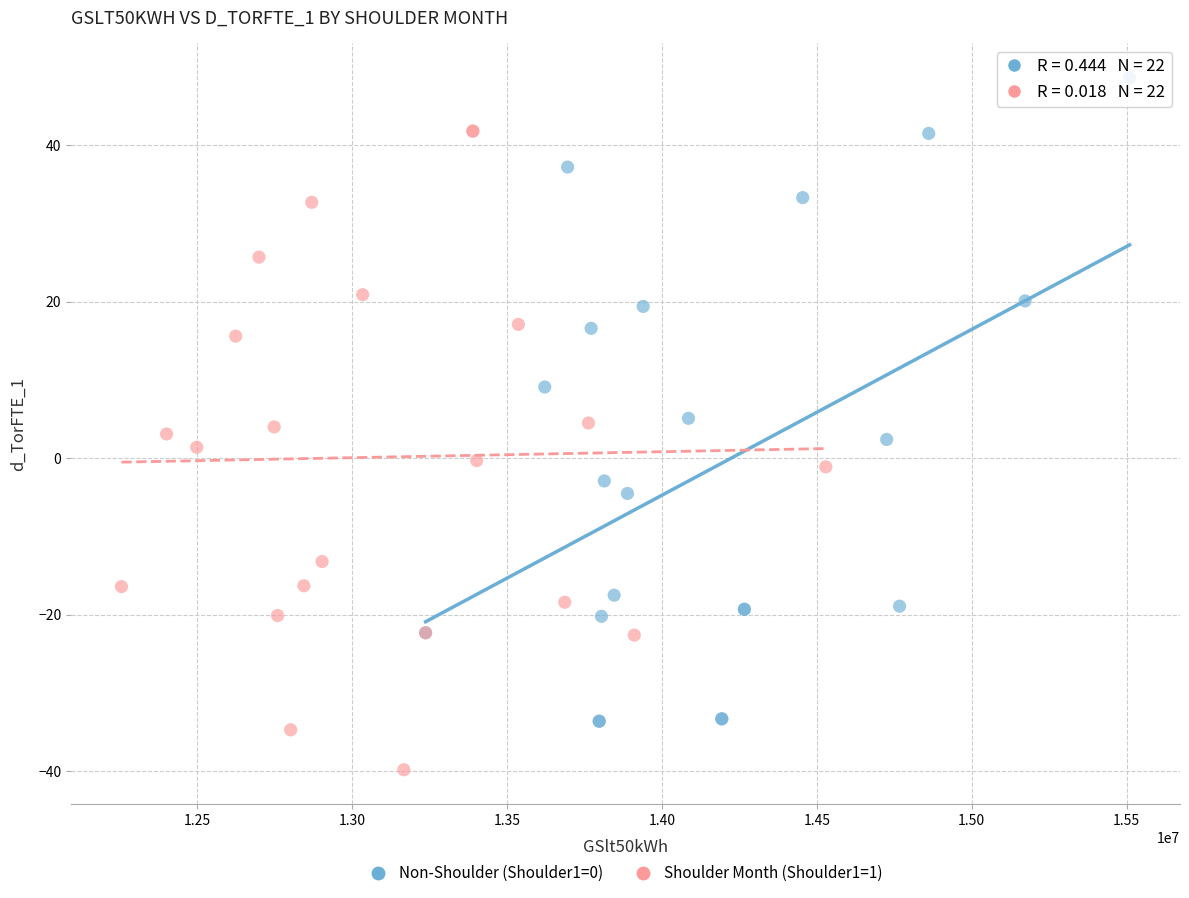

Which series contains the lowest Y value?

Shoulder Month (Shoulder1=1)